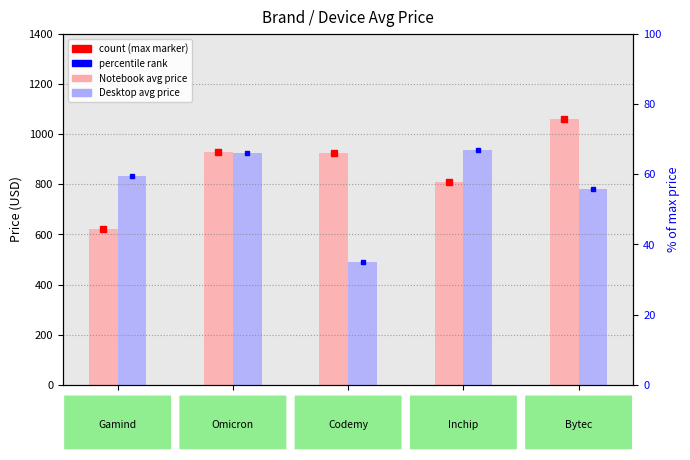

Reading left to right, what are all the values shown in this chart?

Notebook (avg price): Gamind=620.0	Omicron=930.0	Codemy=925.0	Inchip=810.0	Bytec=1060.0
Desktop (avg price): Gamind=835.0	Omicron=926.7	Codemy=490.0	Inchip=935.0	Bytec=780.0